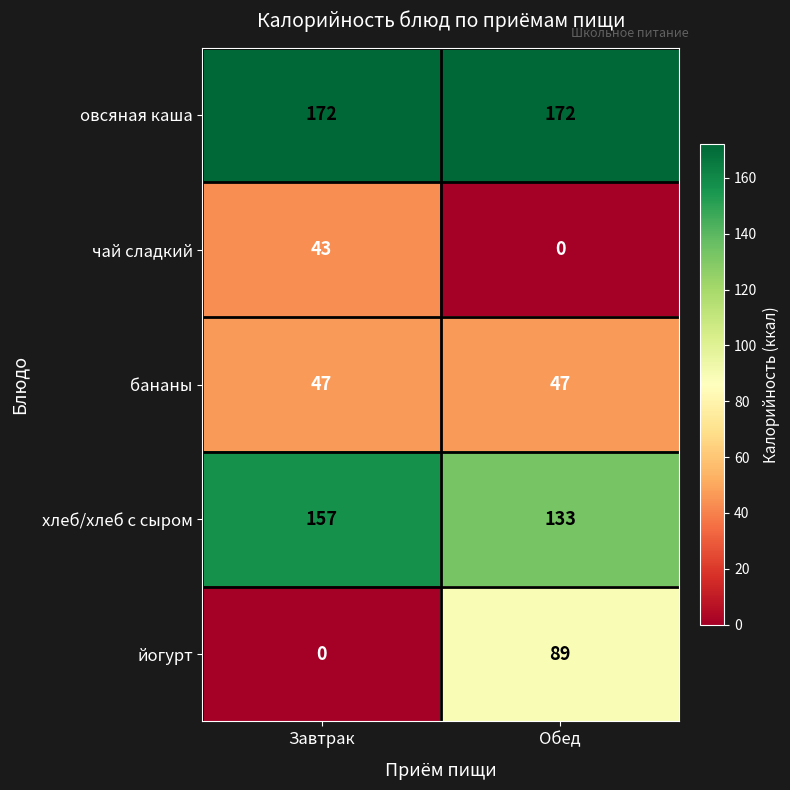

Rank the series by their maximum value, from lowest to highest.

чай сладкий, бананы, йогурт, хлеб/хлеб с сыром, овсяная каша